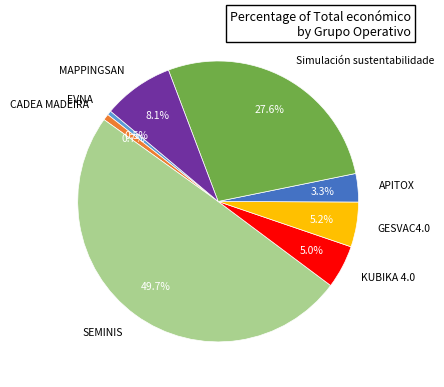

To the nearest percent, what is the difference between the Simulación sustentabilidade and EVNA slice percentages?

27%